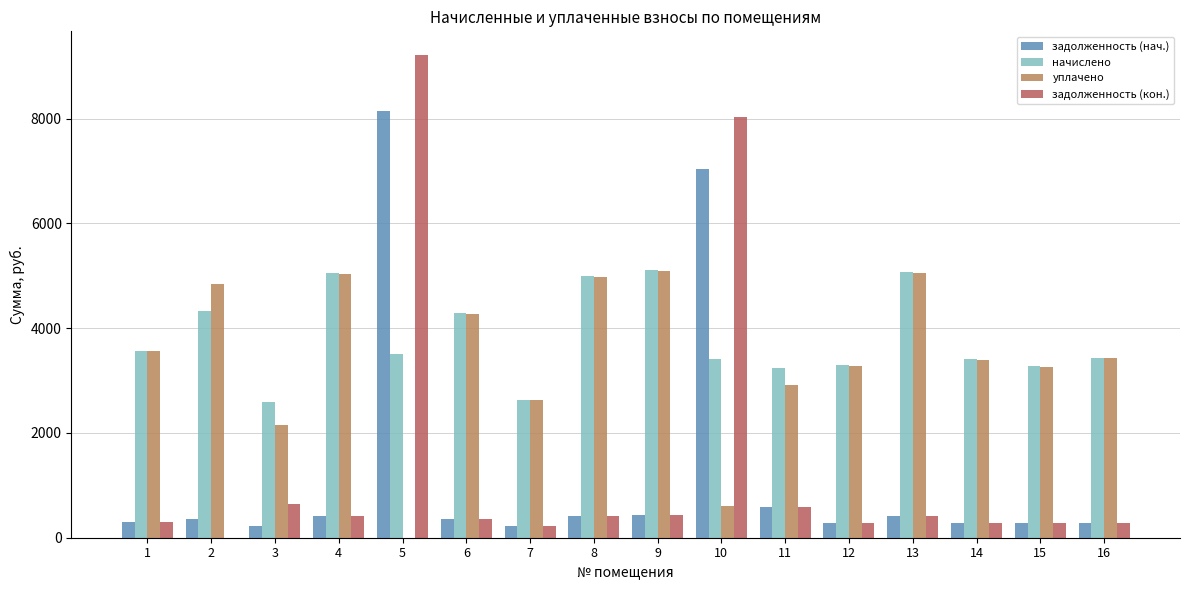

What are all the series names shown in the legend?

задолженность (нач.), начислено, уплачено, задолженность (кон.)